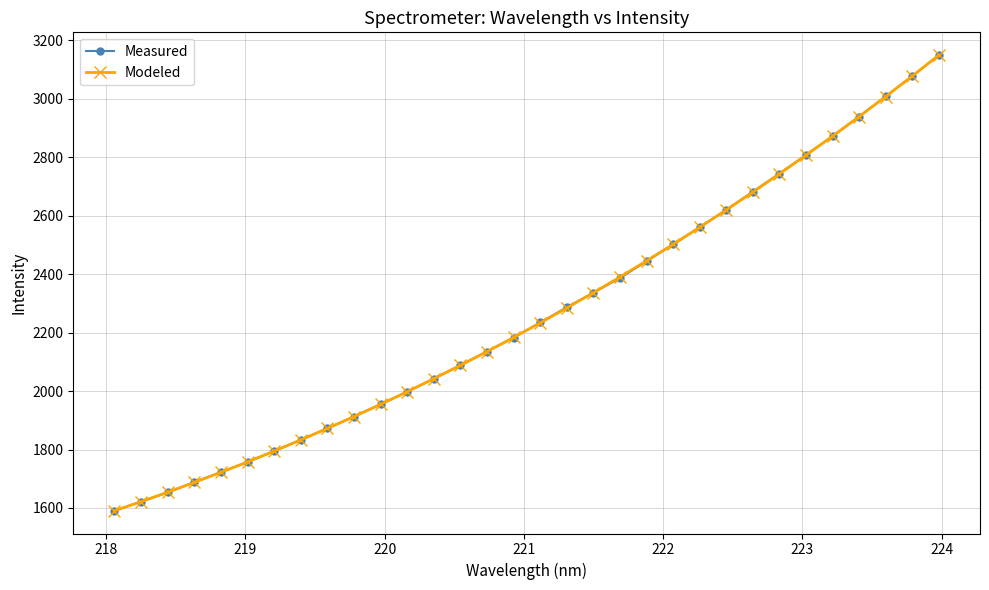

What is the value of the Modeled point at the 10th from the left?

1912.9